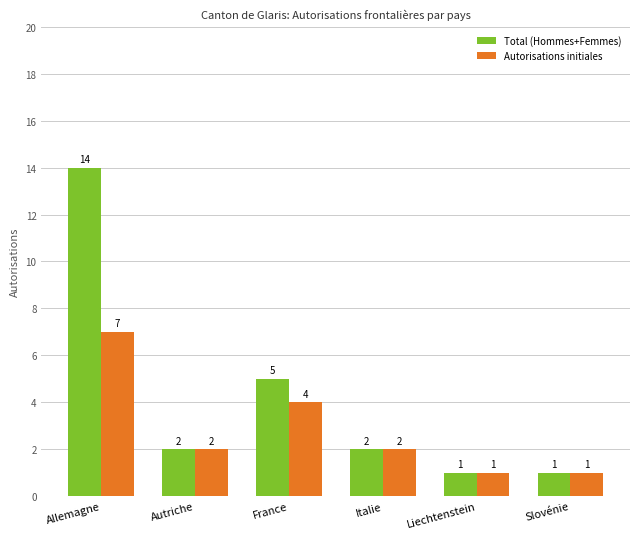

Reading left to right, what are all the values shown in this chart?

Total (Hommes+Femmes): 14	2	5	2	1	1
Autorisations initiales: 7	2	4	2	1	1